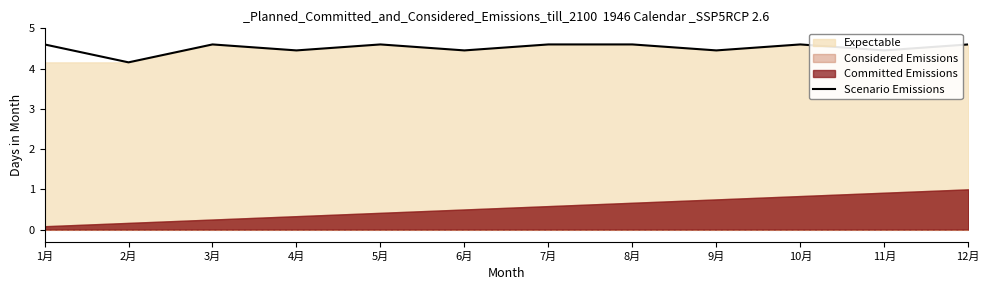

List the labels in order of value, largest first.

1月, 3月, 5月, 7月, 8月, 10月, 12月, 4月, 6月, 9月, 11月, 2月